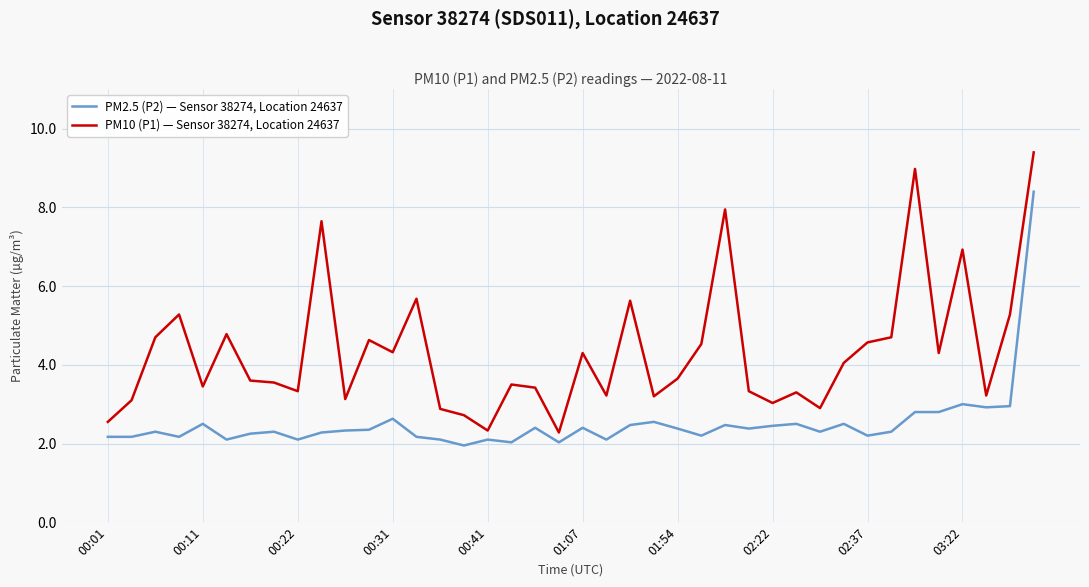

Which series has the largest total across all categories?

PM10 (P1) — Sensor 38274, Location 24637